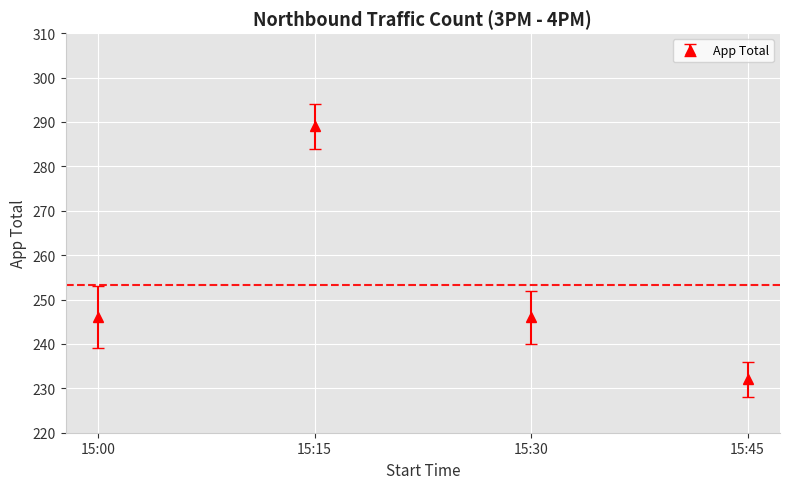

What is the difference between the maximum and minimum values?

57